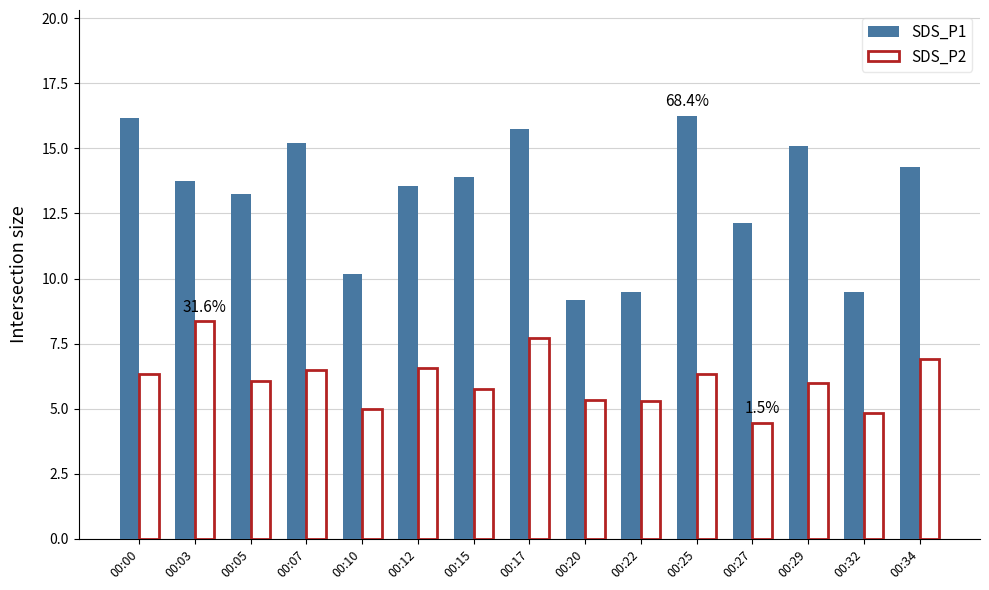

True or false: SDS_P2 has a value of 3.1 at 00:00.

False